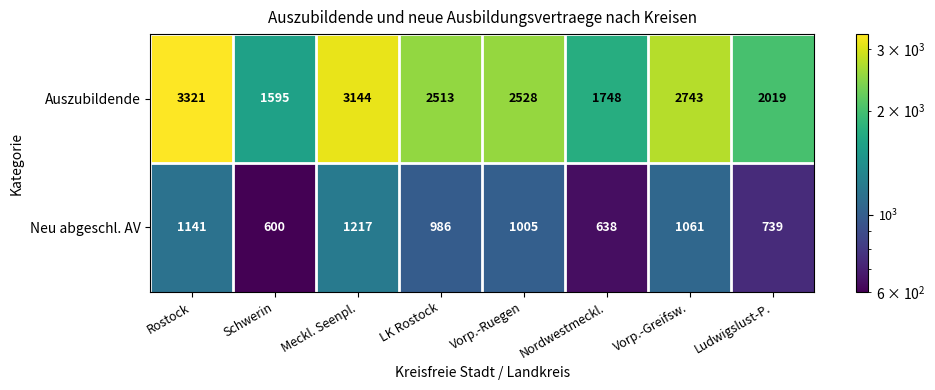

The value of Neu abgeschl. AV at Rostock is 1141. True or false?

True